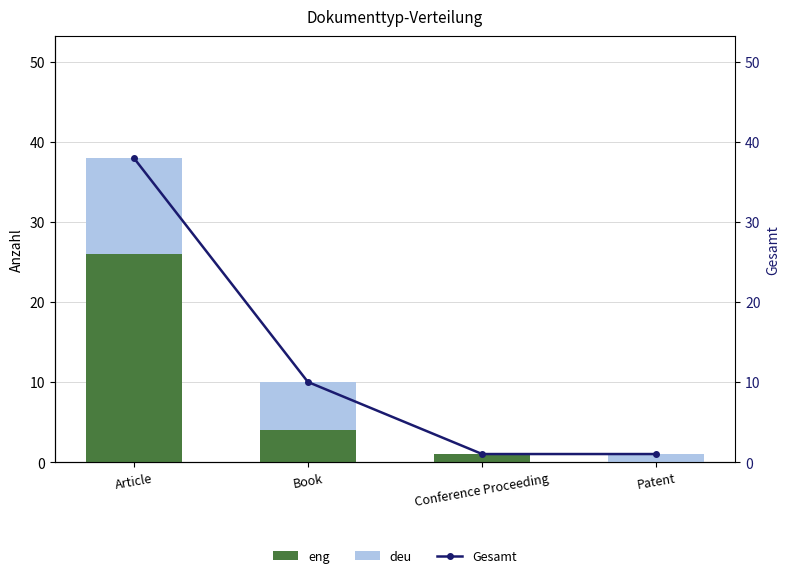

Which series changed the most between Book and Patent?

Gesamt